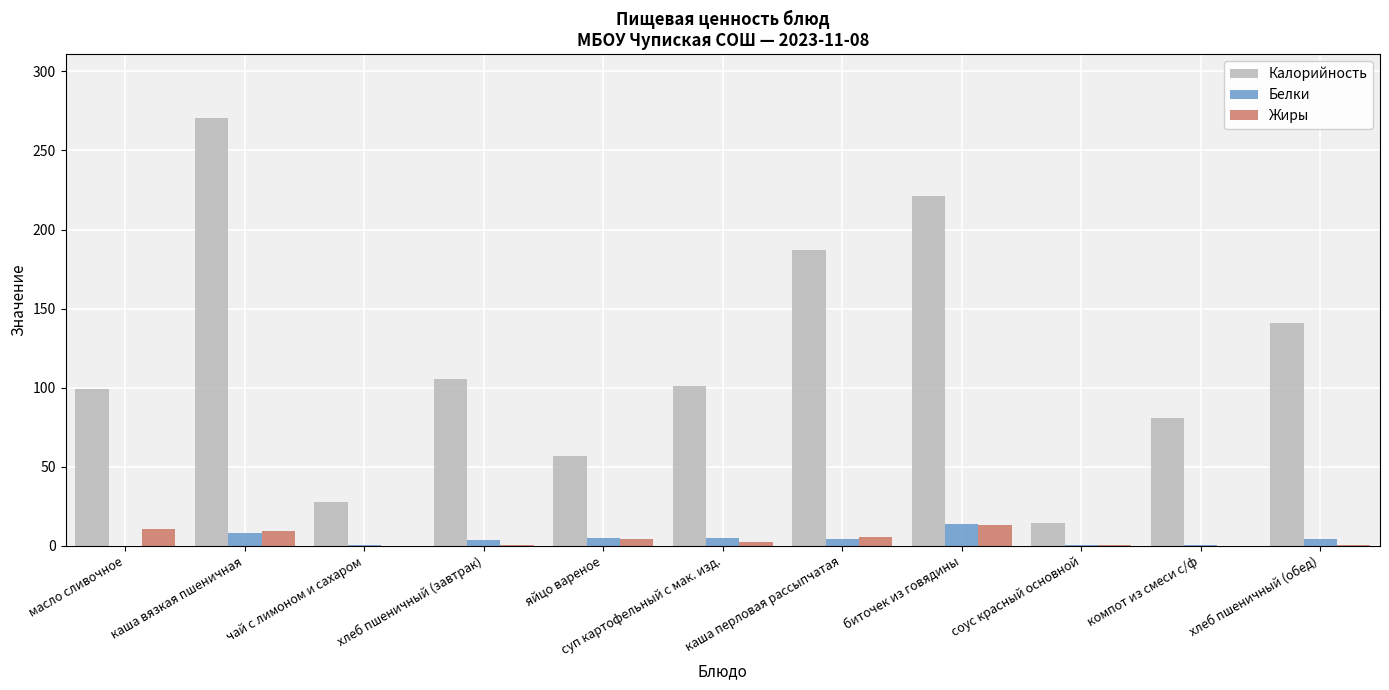

What is the highest value of the Жиры series?

13.0